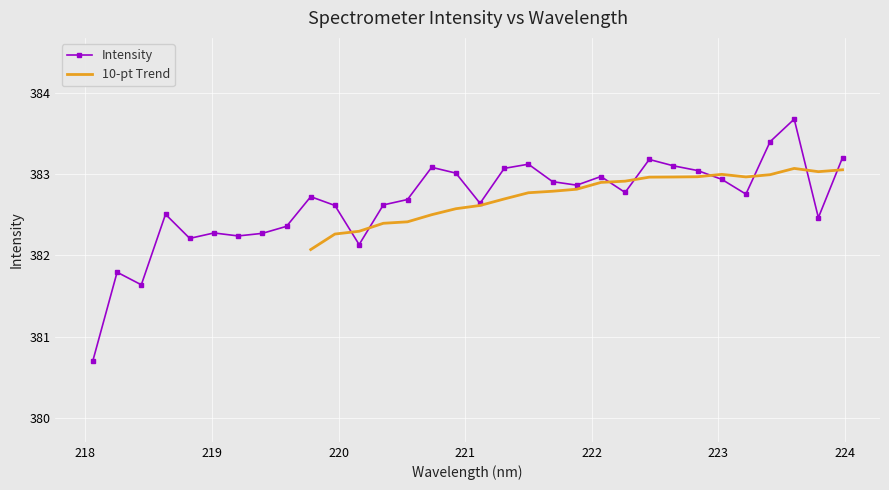

Where does the data first go above 382?

218.6332